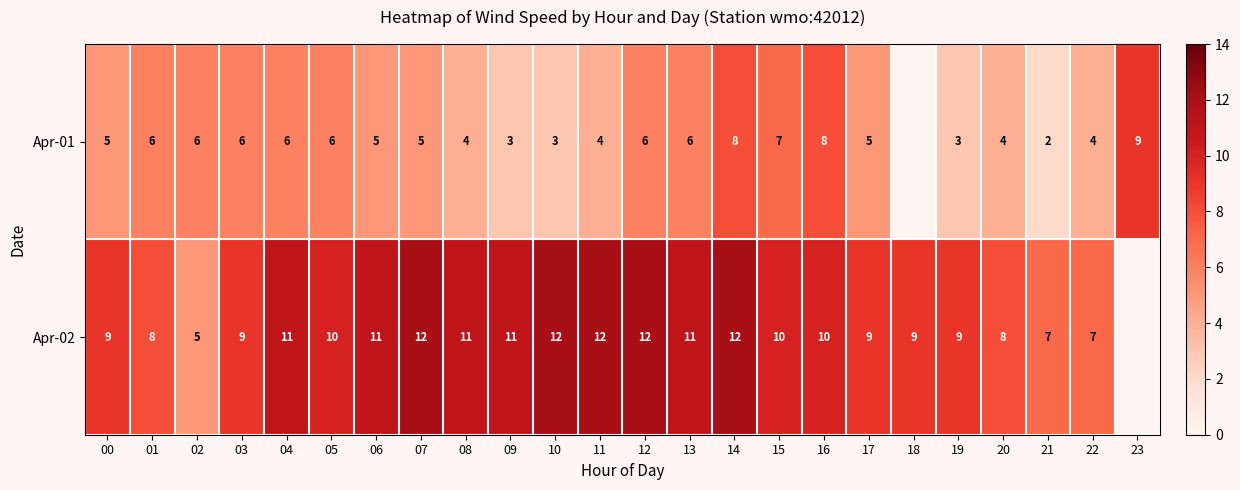

True or false: Apr-01 has a value of 2 at 21.

True